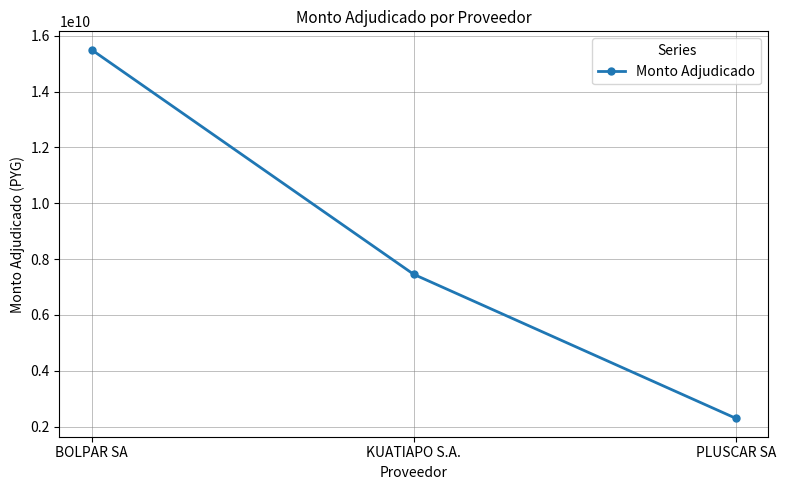

List the labels in order of value, largest first.

BOLPAR SA, KUATIAPO S.A., PLUSCAR SA